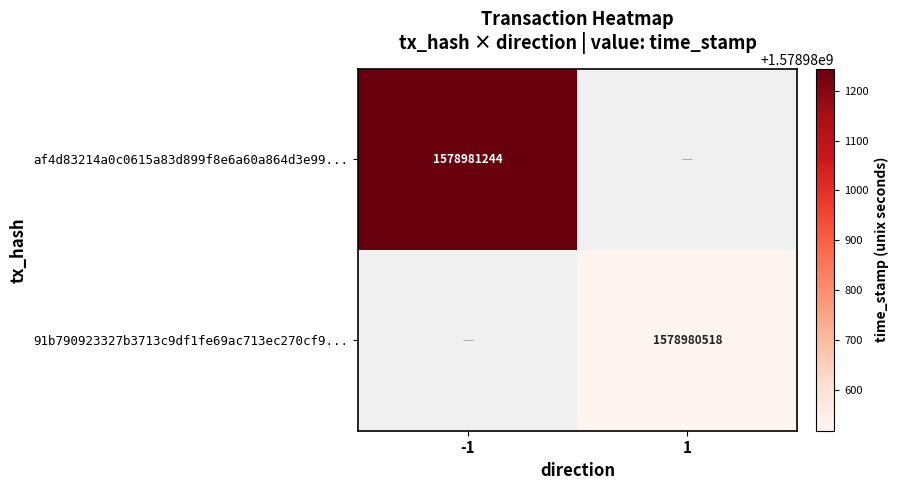

The af4d83214a0c0615a83d899f8e6a60a864d3e99 series shows 1015630883 at time_stamp. True or false?

False